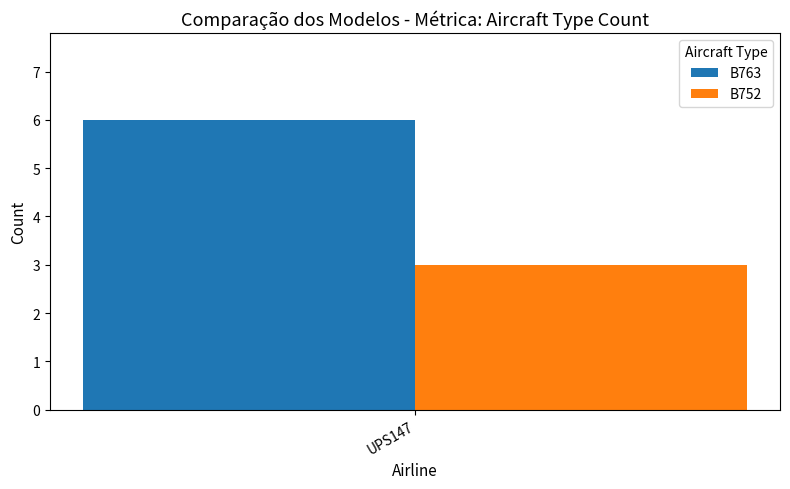

The value of B763 at UPS147 is 6. True or false?

True